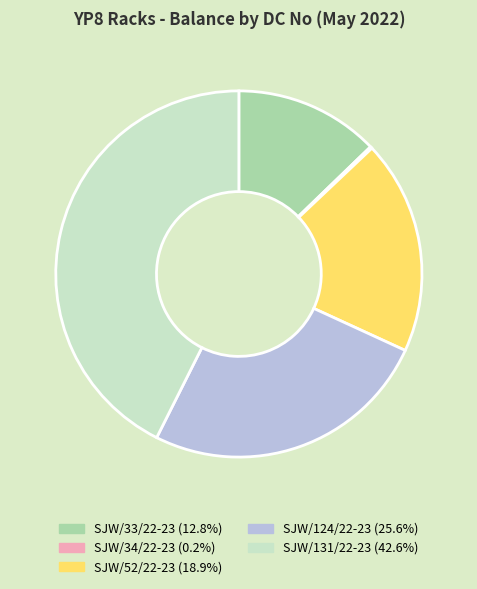

What is the largest slice in the pie chart?

SJW/131/22-23